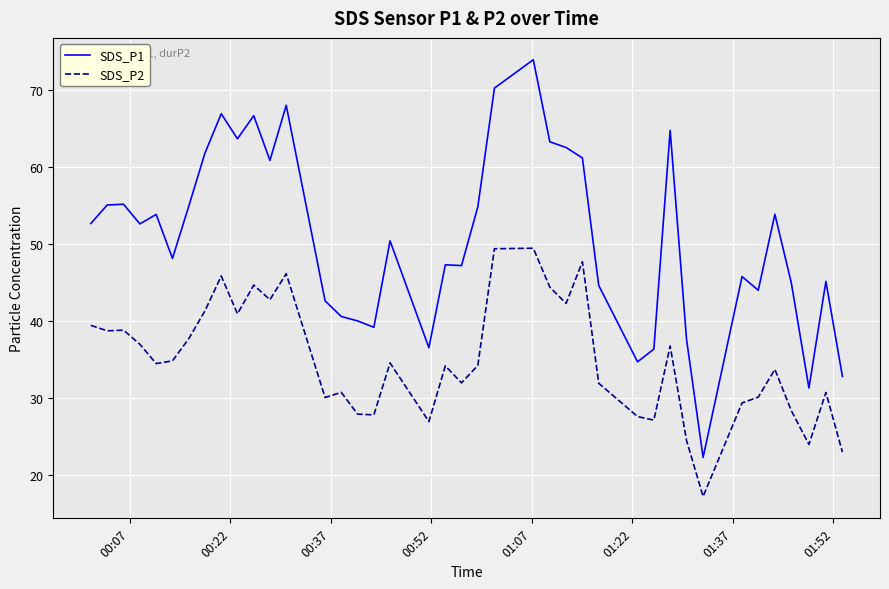

Rank the series by their average value, from highest to lowest.

SDS_P1, SDS_P2